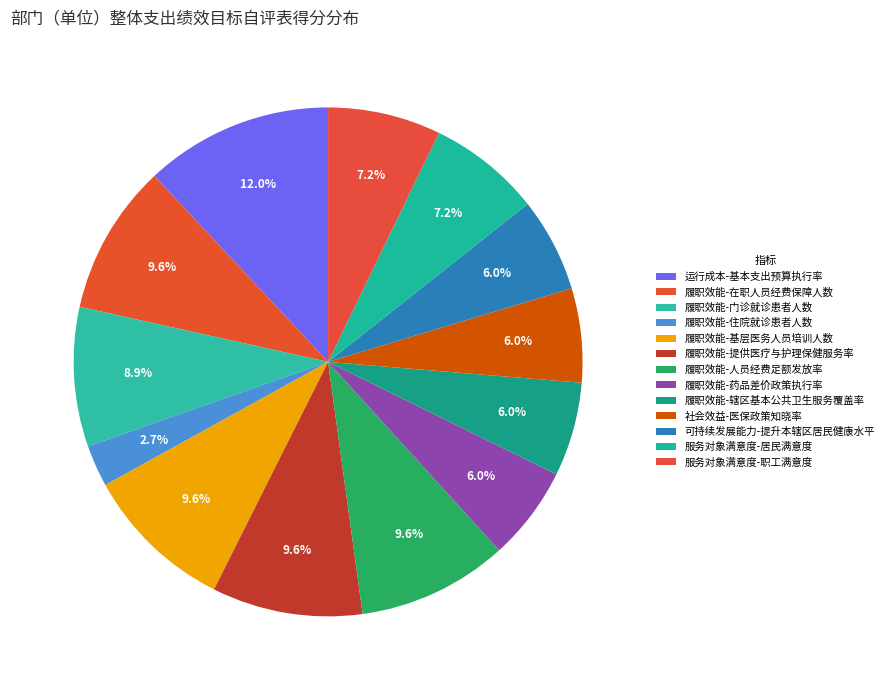

What is the total percentage of 服务对象满意度-居民满意度 and 履职效能-基层医务人员培训人数?

16.7%